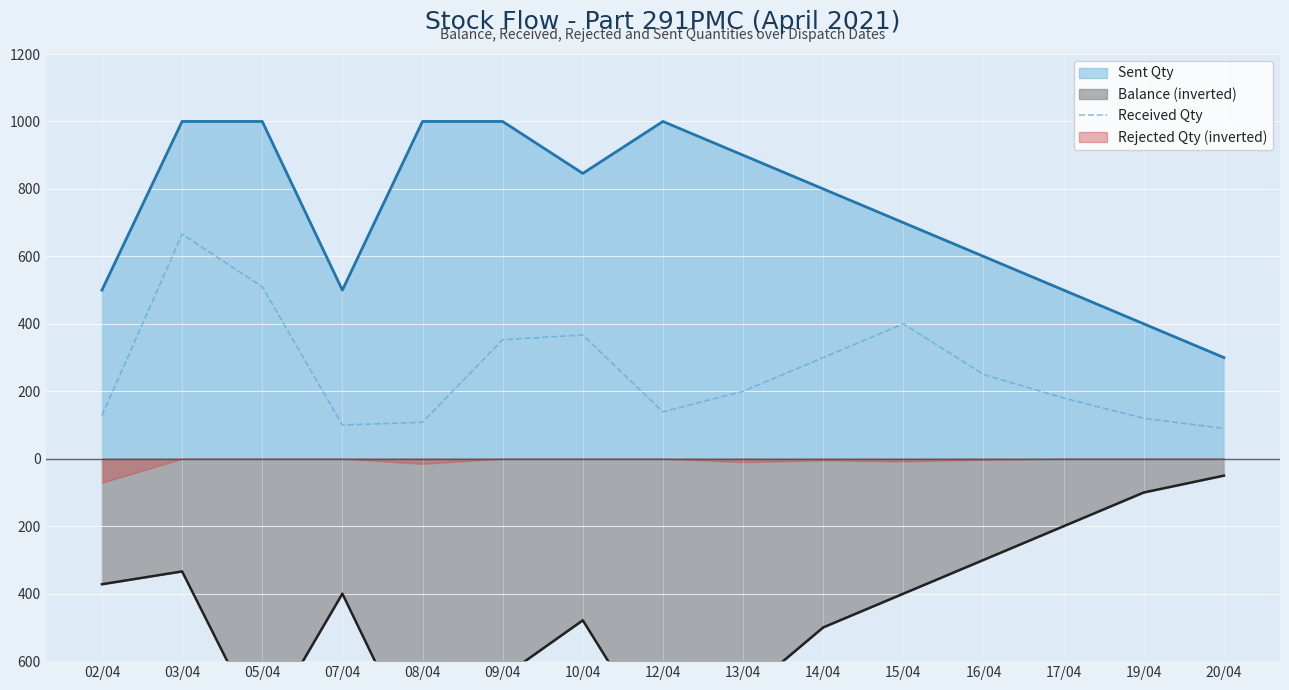

What is the sum of all values?

3911